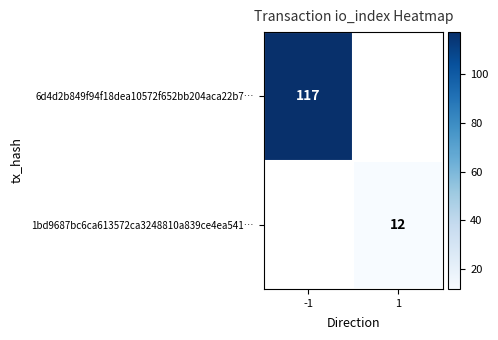

The value of 1bd9687bc6ca613572ca3248810a839ce4ea541… at 1 is 12. True or false?

True